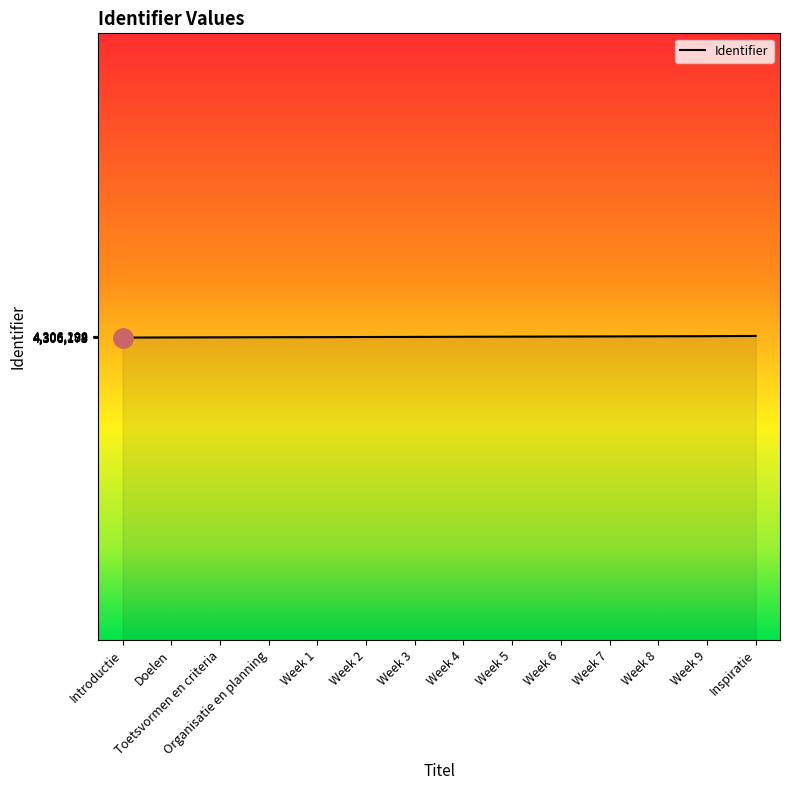

What is the ratio of the value at Organisatie en planning to the value at Introductie?

1.0